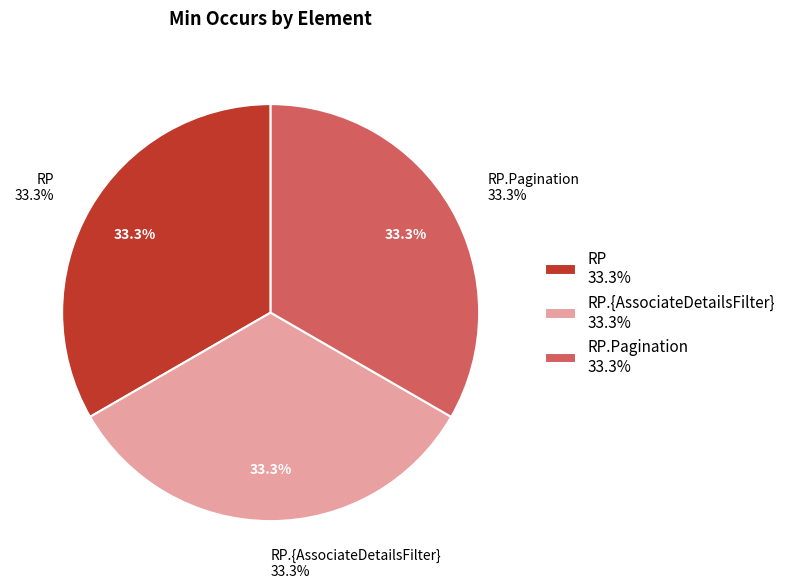

The RP slice represents 47% of the pie. True or false?

False